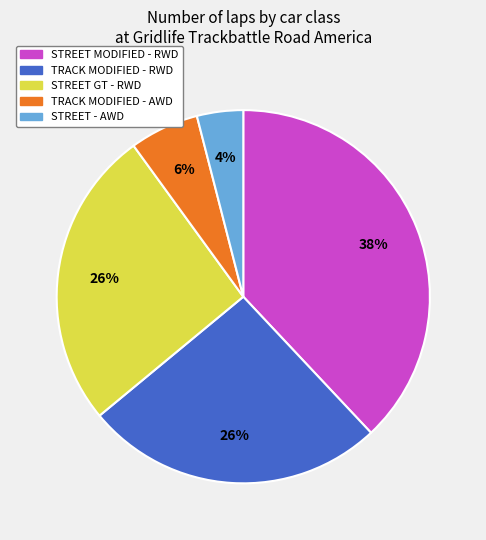

Count the number of slices in the pie.

5